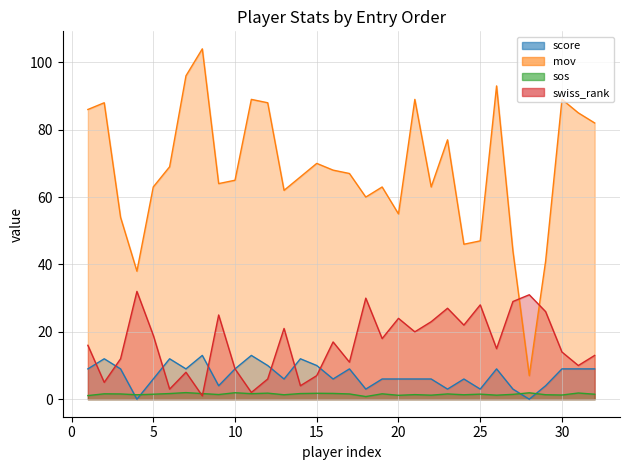

What is the greatest value displayed?

104.0